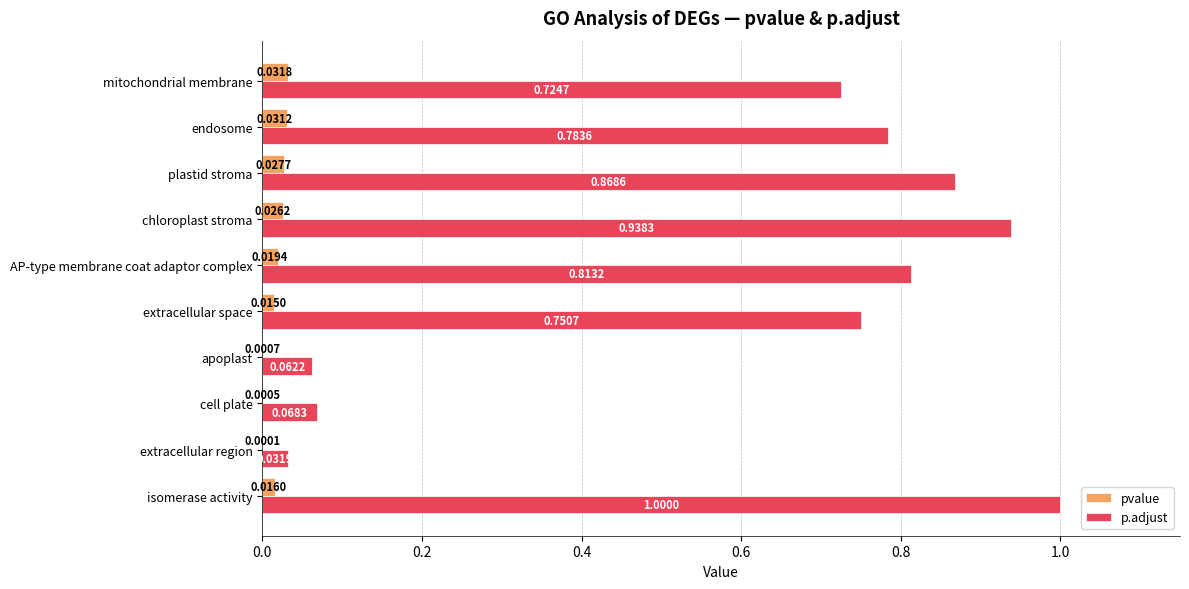

Which category has the highest value in the pvalue series?

mitochondrial membrane